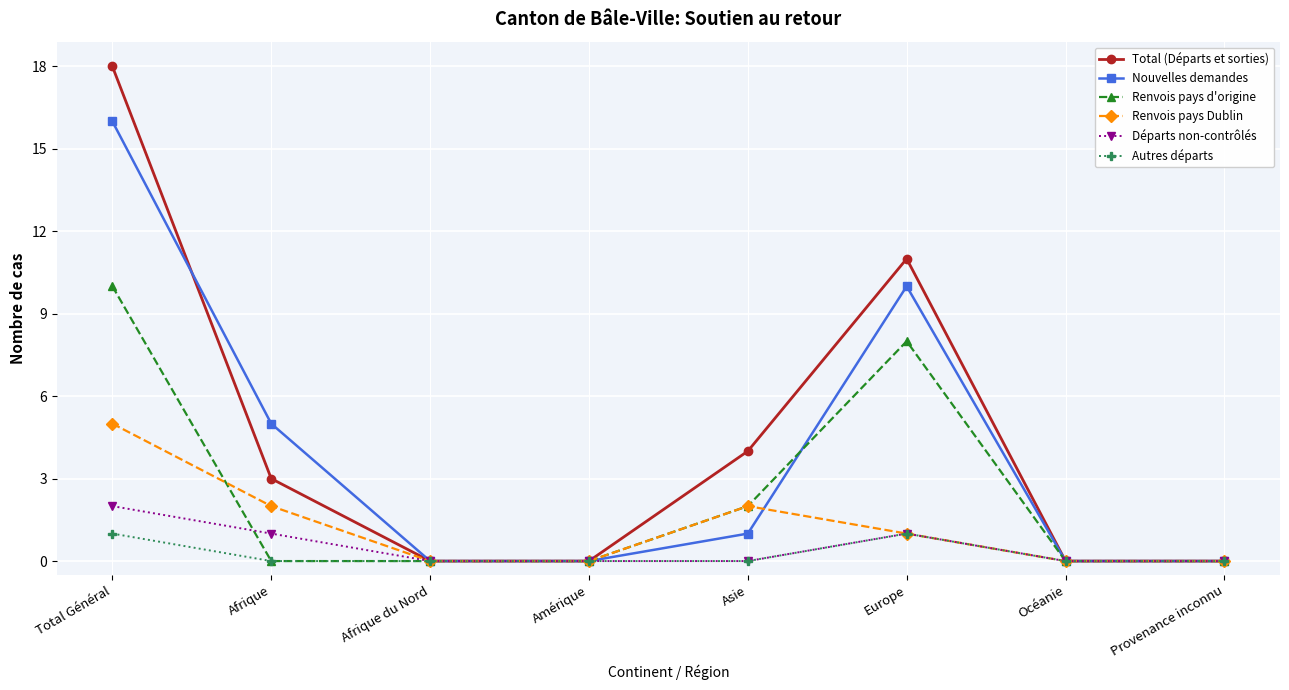

Which series has the largest range (max minus min)?

Total (Départs et sorties)